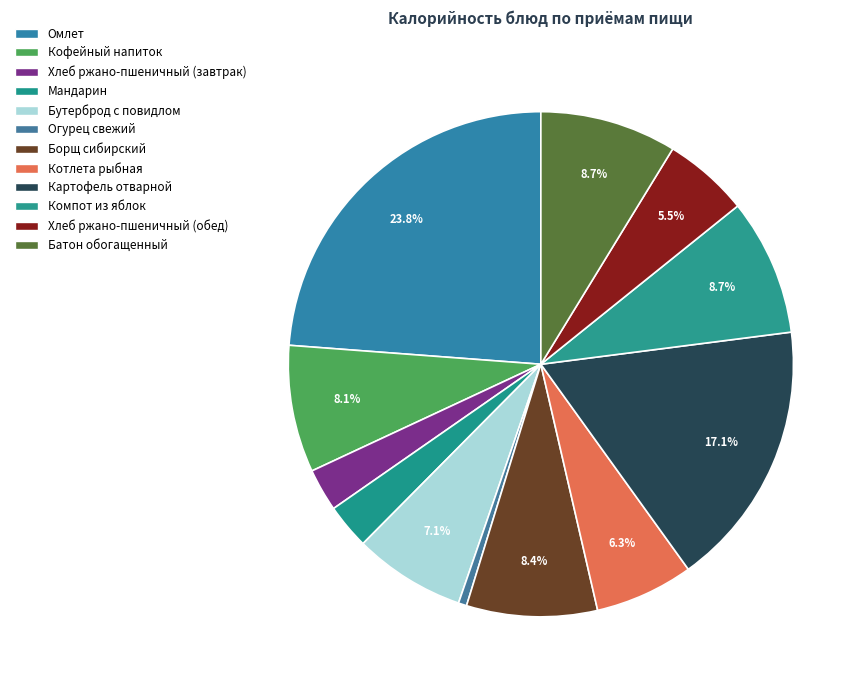

How many segments does this pie chart have?

12